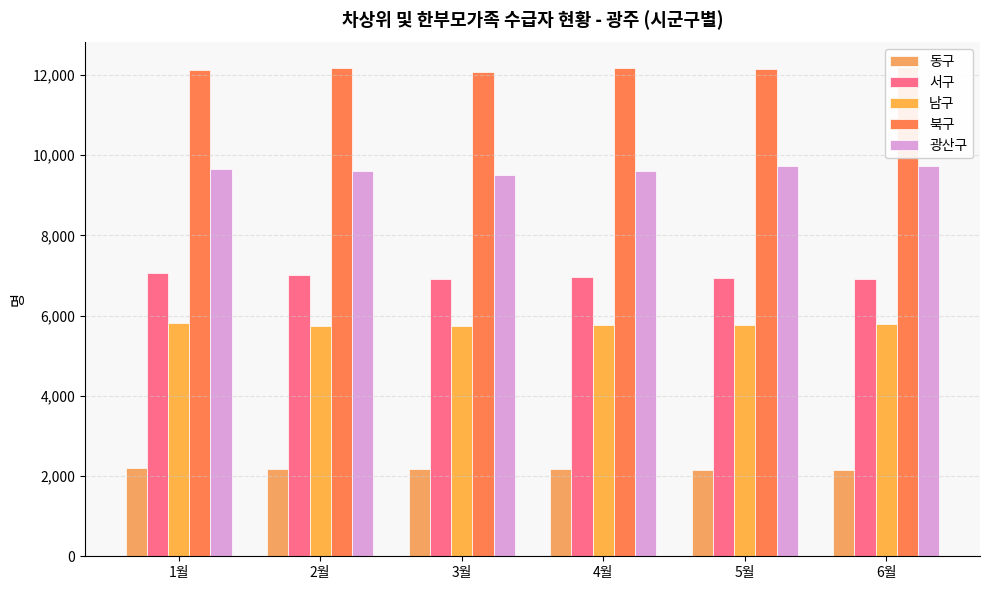

Count the 남구 values in the range 5751 to 5786.

4